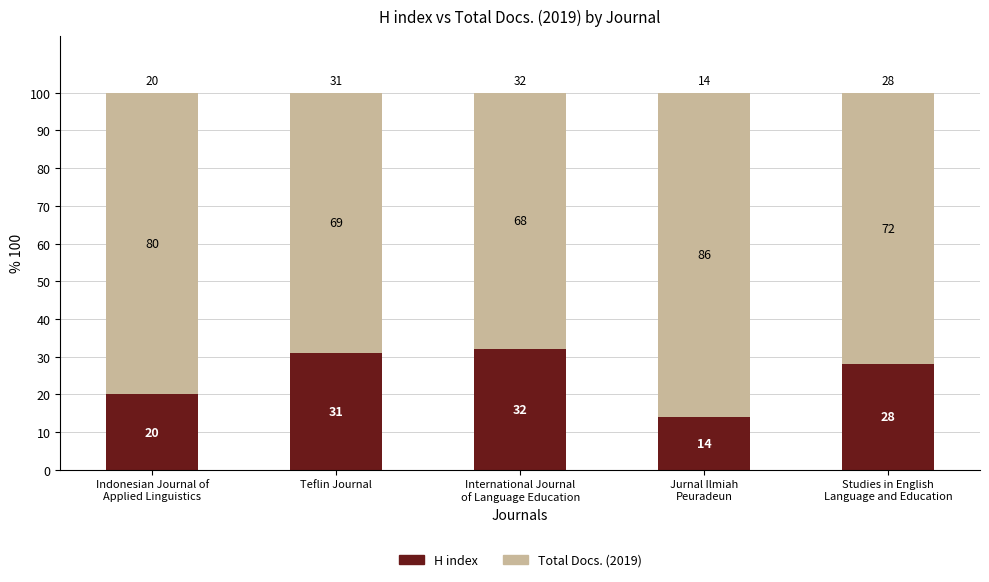

What is the difference between the maximum and minimum values in the H index series?

18